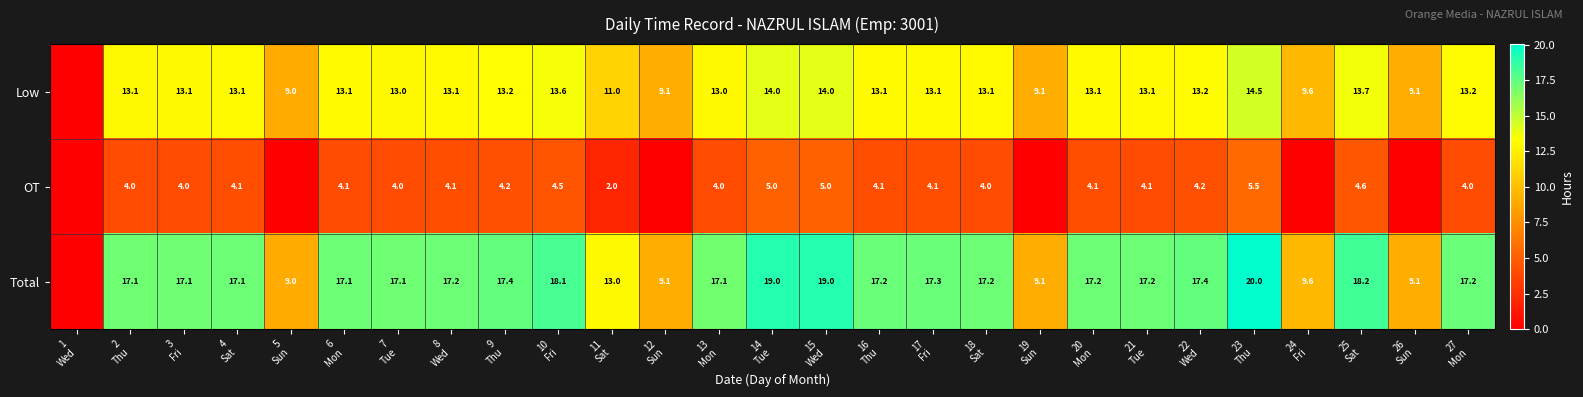

What is the total value across all series at 21
Tue?

34.3